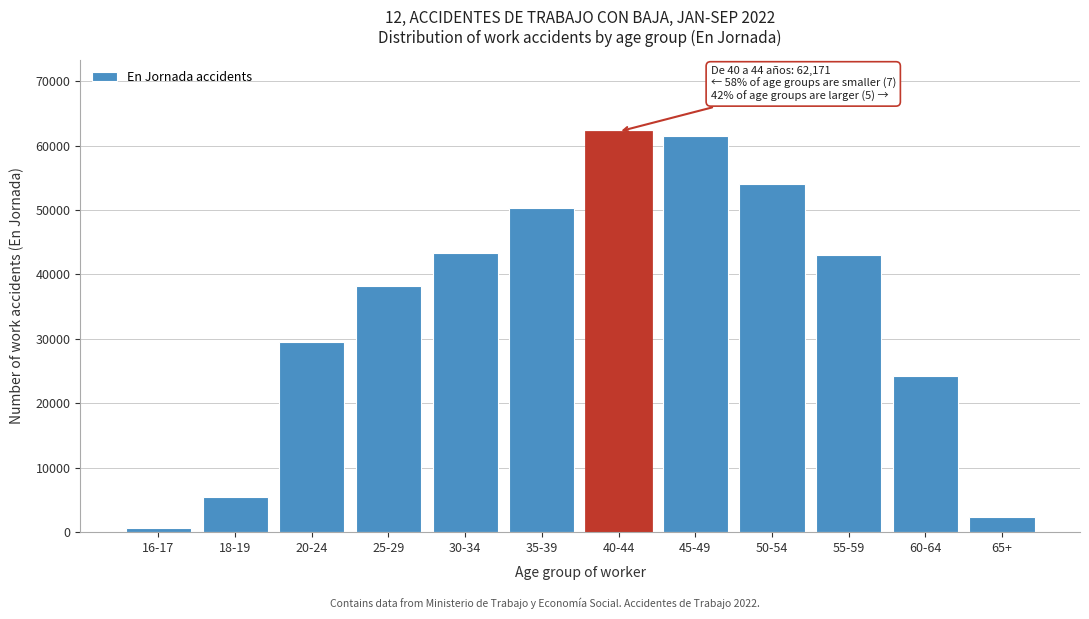

Reading right to left, transcribe all the data shown in this chart.

65+=2421	60-64=24225	55-59=43072	50-54=54119	45-49=61561	40-44=62171	35-39=50359	30-34=43384	25-29=38221	20-24=29573	18-19=5485	16-17=663